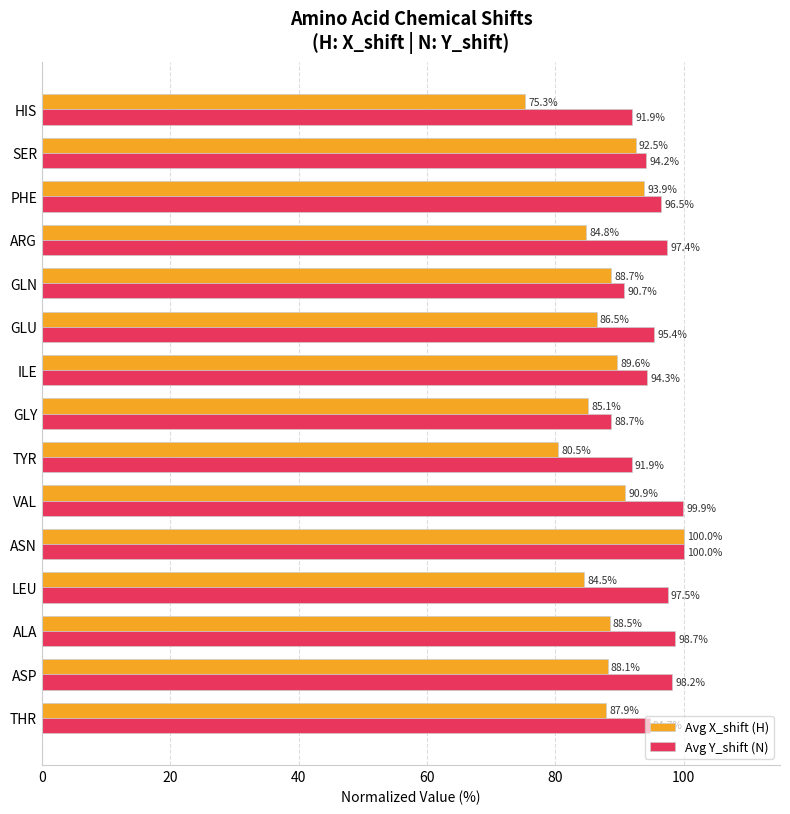

Which series has the largest range (max minus min)?

Avg X_shift (H)